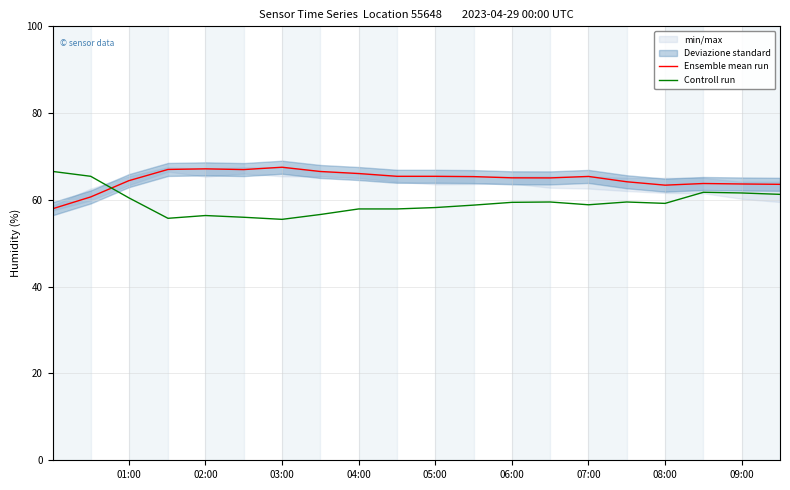

How many intersections are there between Controll run and Ensemble mean run?

1